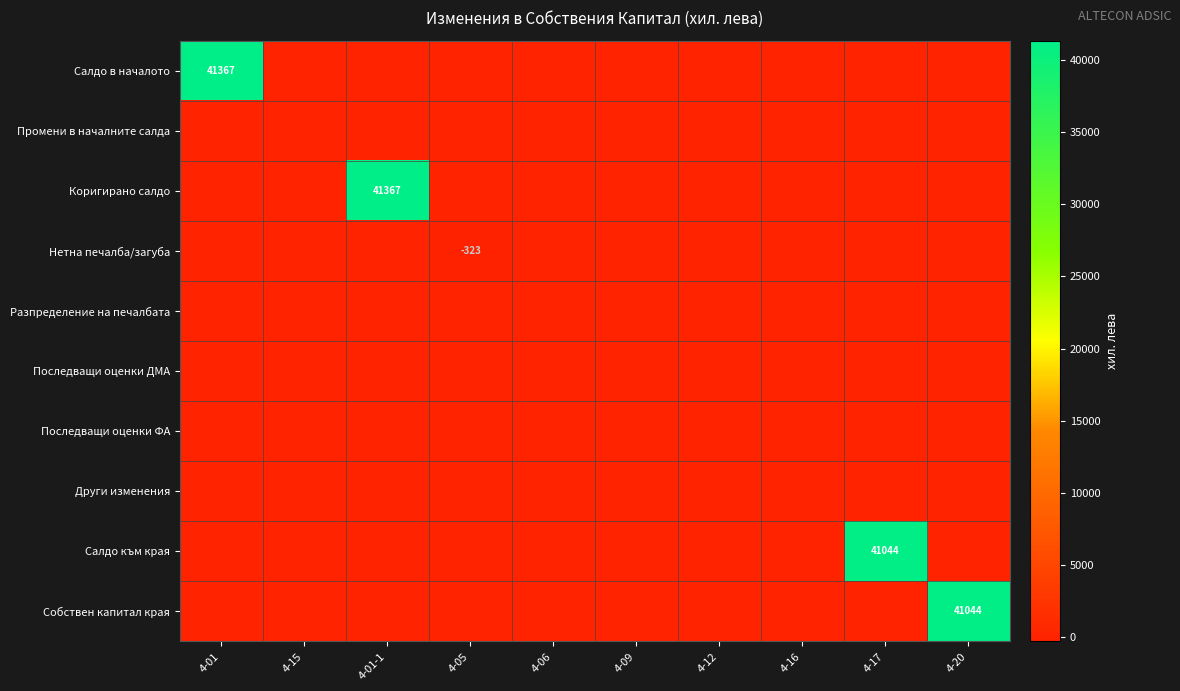

The value of Последващи оценки ФА at 4-15 is 0. True or false?

True